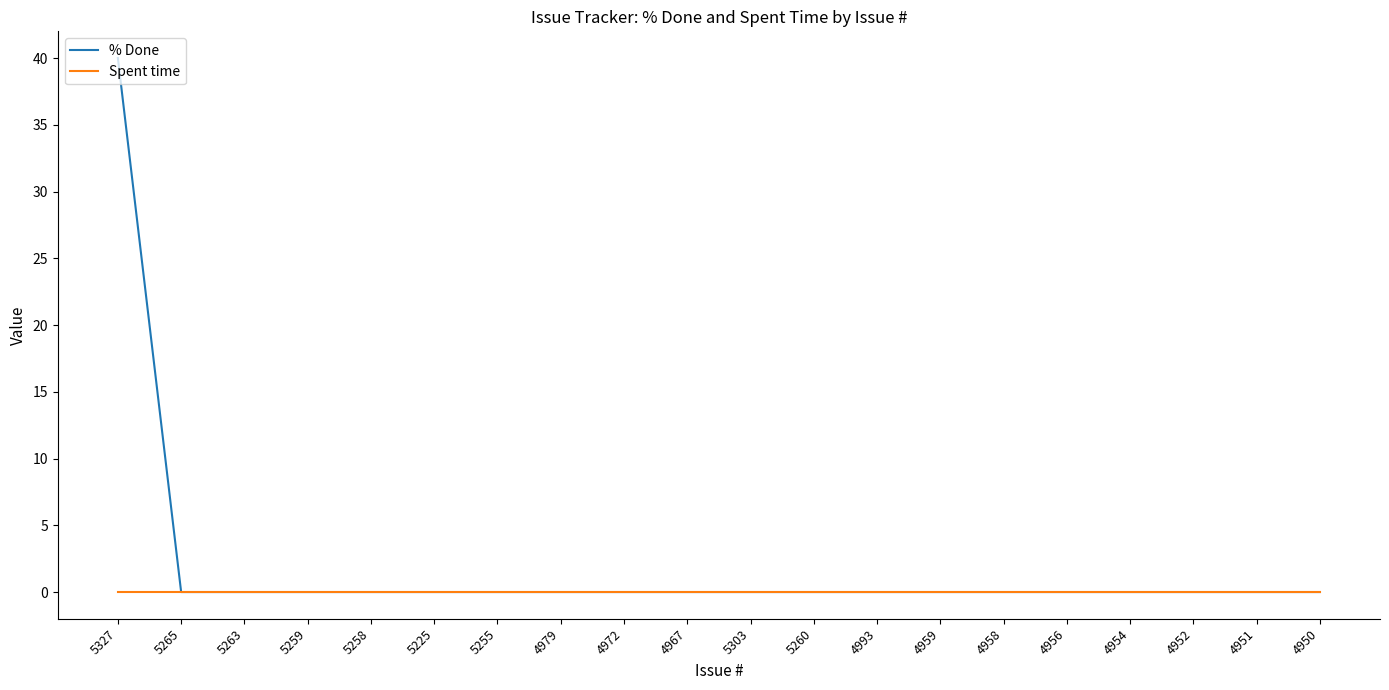

What position from the right is 5225?

15